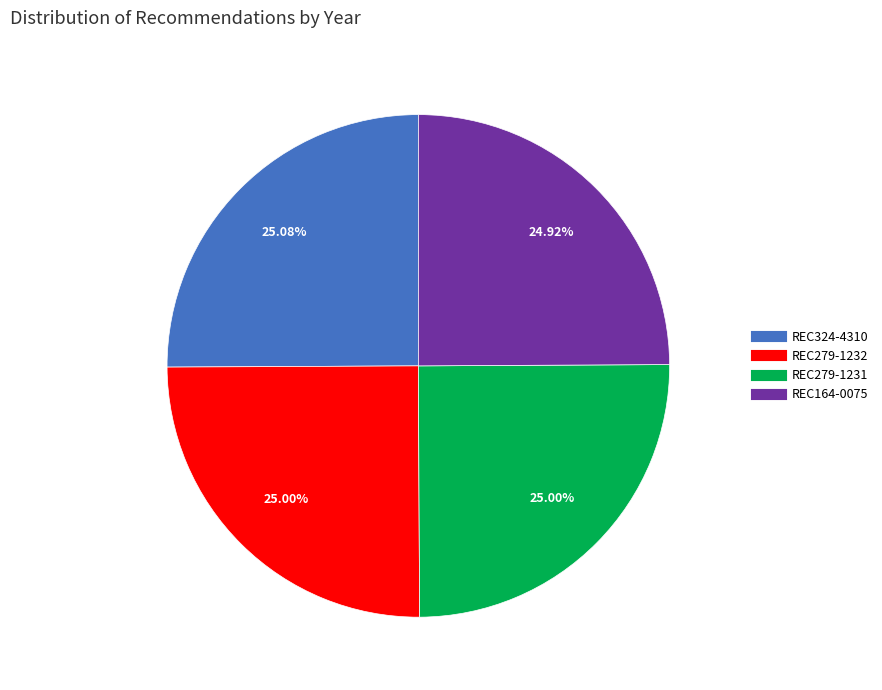

Does any single category account for the majority?

No